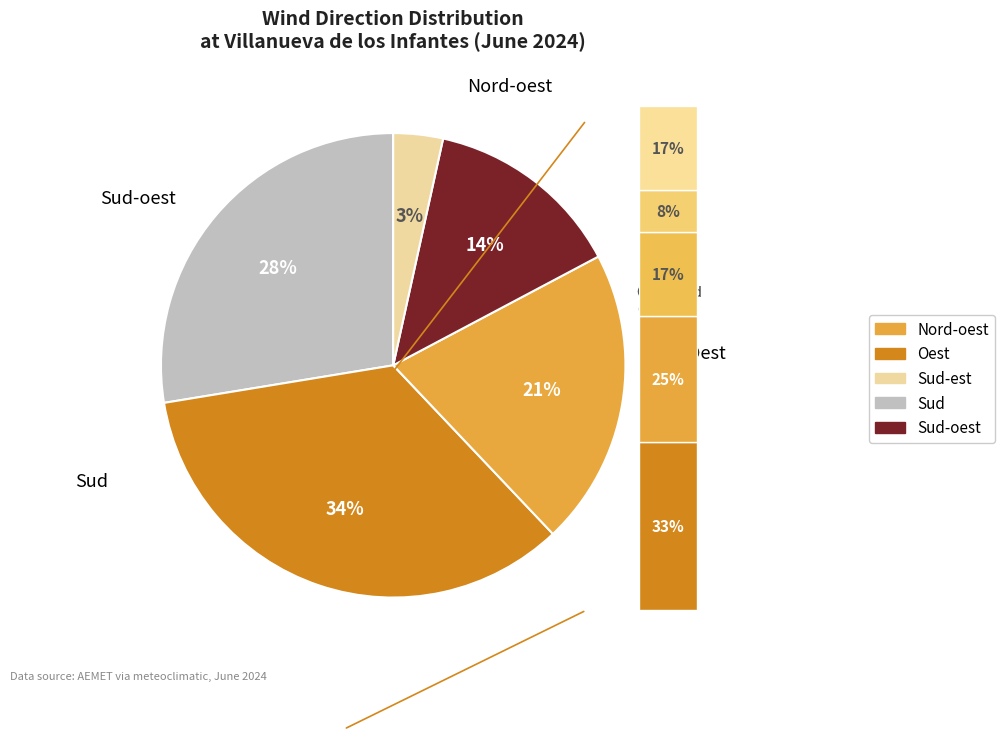

What percentage is the Sud-est slice, to the nearest percent?

3%